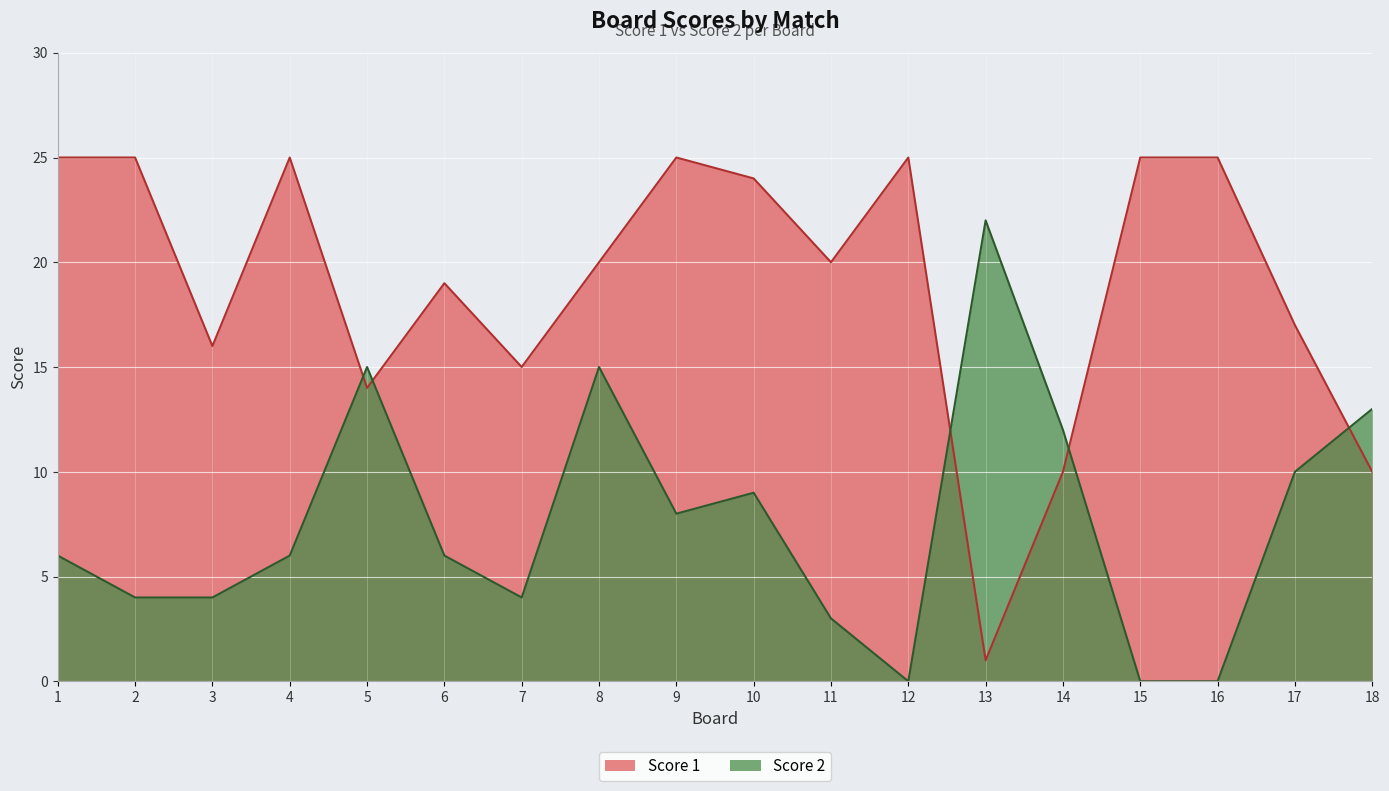

How many lines are shown in the chart?

2